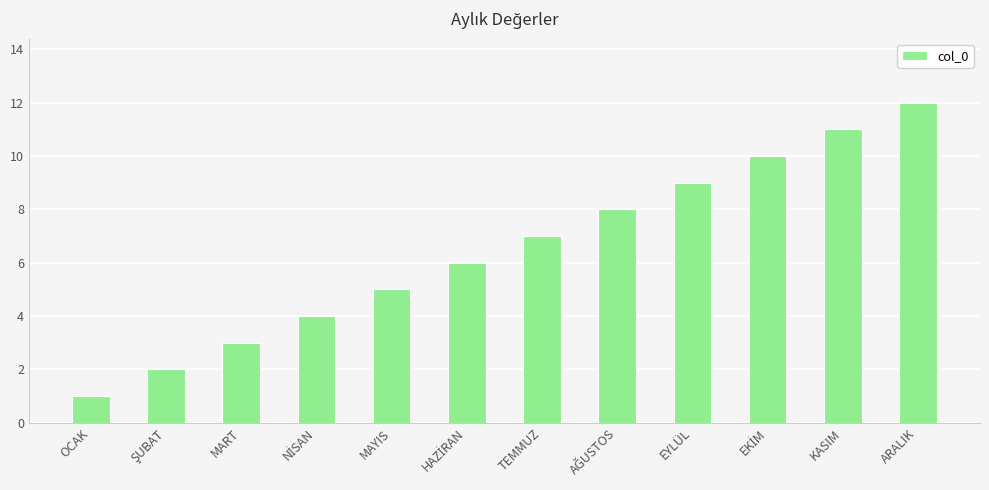

Reading left to right, what are all the values shown in this chart?

1	2	3	4	5	6	7	8	9	10	11	12